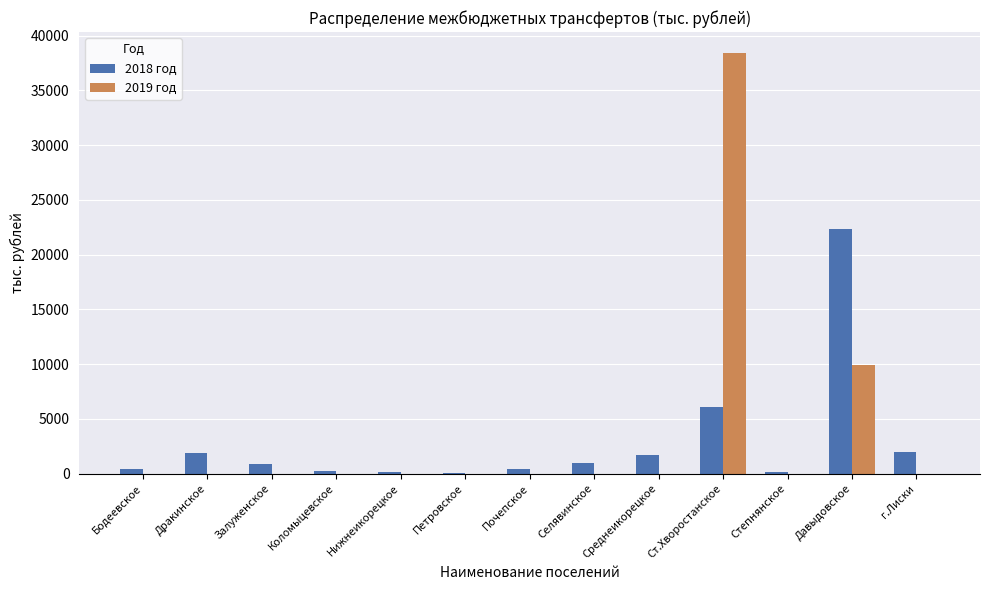

Count the number of data series in this chart.

2